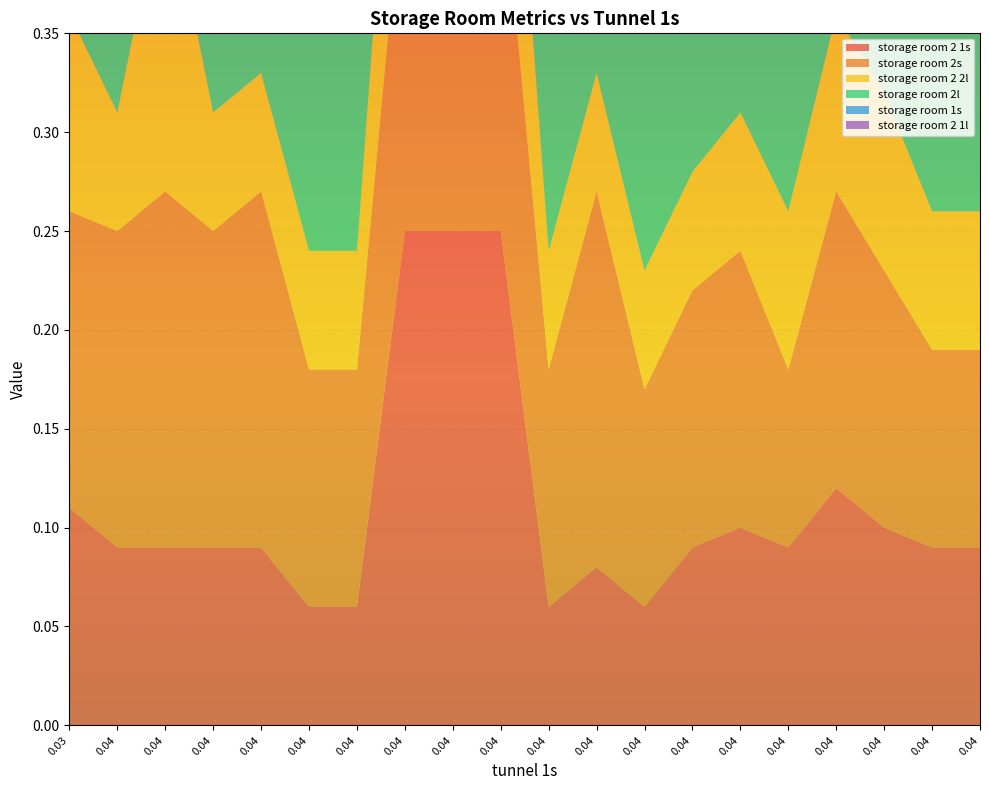

Reading right to left, list all the values displayed in this chart.

storage room 2 1s: 0.1	0.1	0.1	0.1	0.1	0.1	0.1	0.1	0.1	0.1	0.1	0.2	0.2	0.1	0.1	0.1	0.1	0.1	0.1	0.1
storage room 2s: 0.1	0.1	0.1	0.1	0.1	0.1	0.1	0.1	0.1	0.2	0.1	0.2	0.2	0.1	0.1	0.2	0.2	0.2	0.2	0.1
storage room 2 2l: 0.1	0.1	0.1	0.1	0.1	0.1	0.1	0.1	0.1	0.1	0.1	0.2	0.2	0.1	0.1	0.1	0.1	0.2	0.1	0.1
storage room 2l: 0.1	0.2	0.1	0.1	0.2	0.1	0.1	0.3	0.1	0.1	0.2	0.1	0.1	0.2	0.2	0.2	0.2	0.2	0.2	0.2
storage room 1s: 0.1	0.1	0.1	0.1	0.1	0.1	0.1	0.2	0.1	0.2	0.1	0.2	0.2	0.1	0.1	0.1	0.1	0.1	0.1	0.1
storage room 2 1l: 0.1	0.1	0.1	0.1	0.1	0.1	0.1	0.1	0.1	0.1	0.1	0.1	0.1	0.1	0.1	0.1	0.1	0.1	0.1	0.1